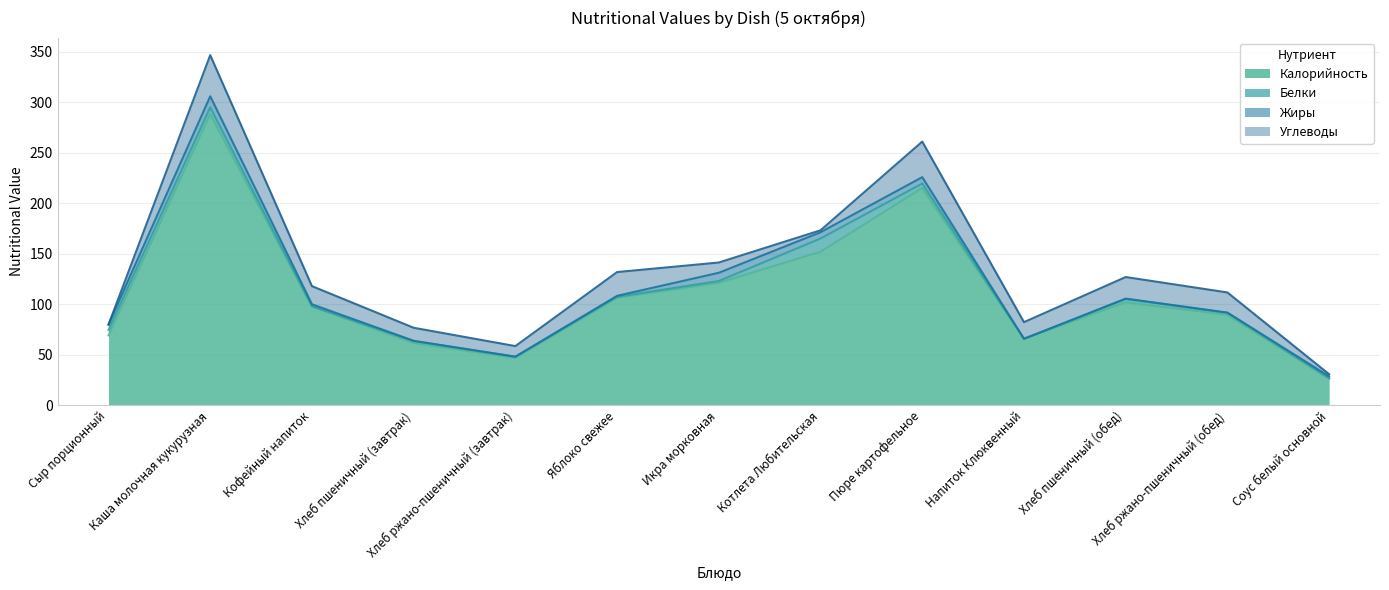

What is the total value across all series at Хлеб ржано-пшеничный (завтрак)?

58.7